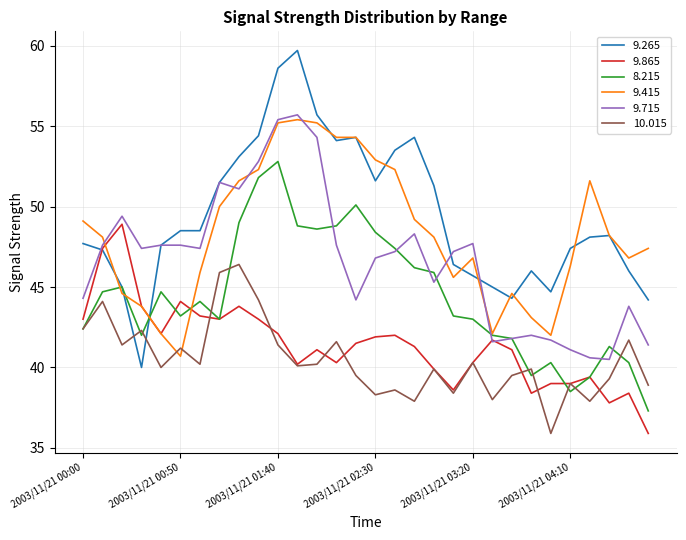

After their last crossing, which series has the higher values: 9.265 or 10.015?

9.265